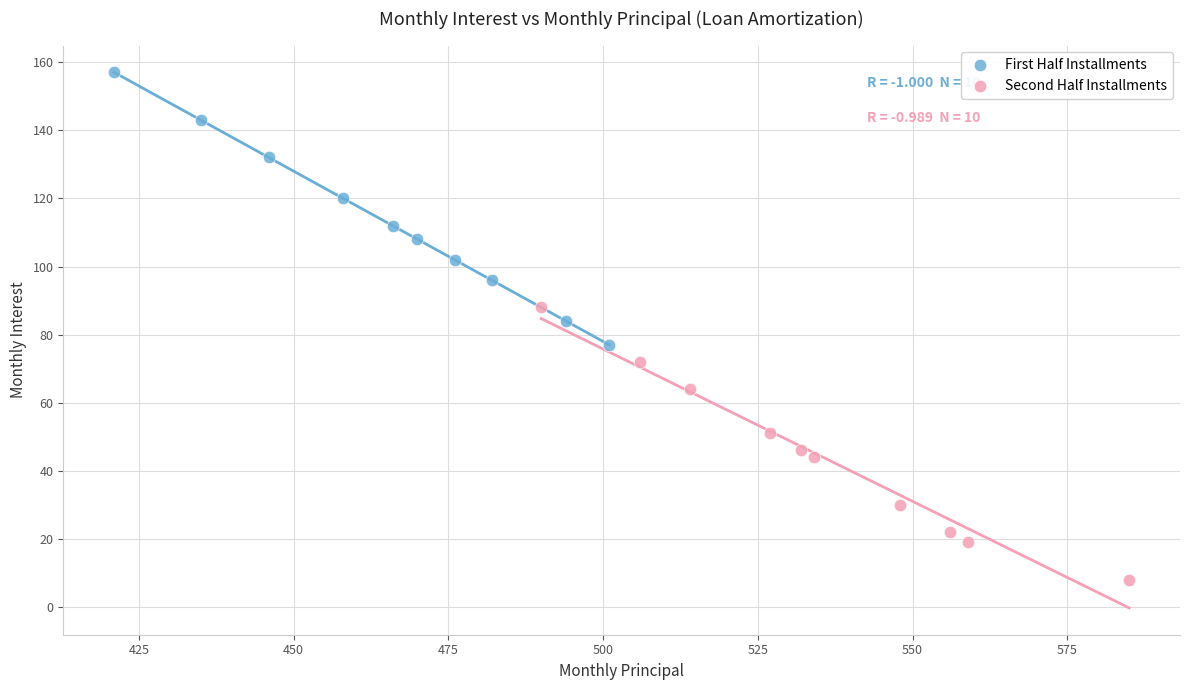

What are all the series names shown in the legend?

First Half Installments, Second Half Installments